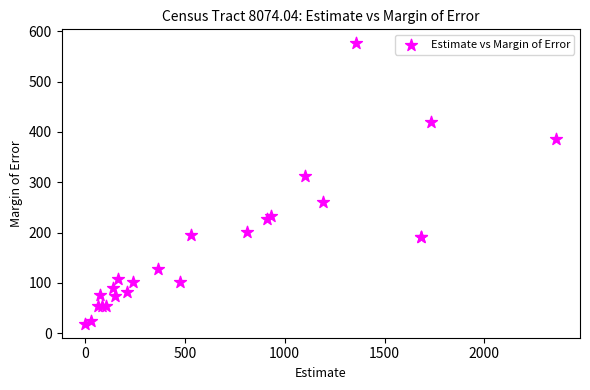

What Y value in the scatter plot is closest to 297?

312